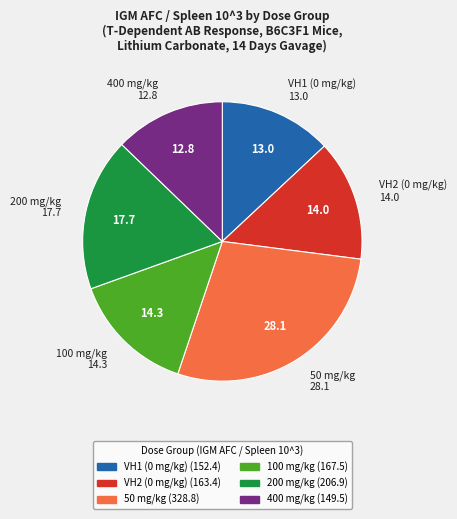

What is the largest slice in the pie chart?

50 mg/kg